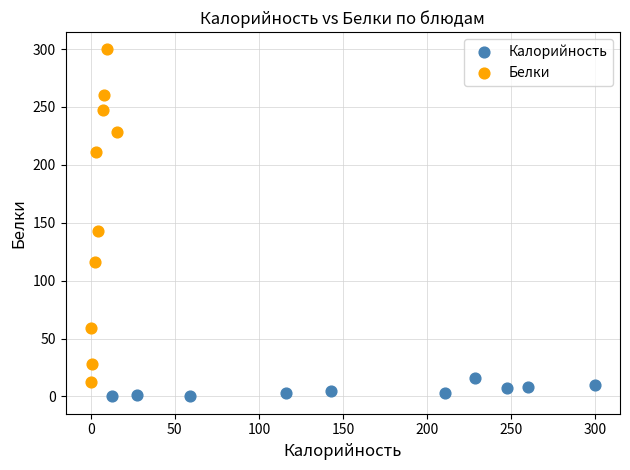

Which series has the largest Y range (max minus min)?

Белки